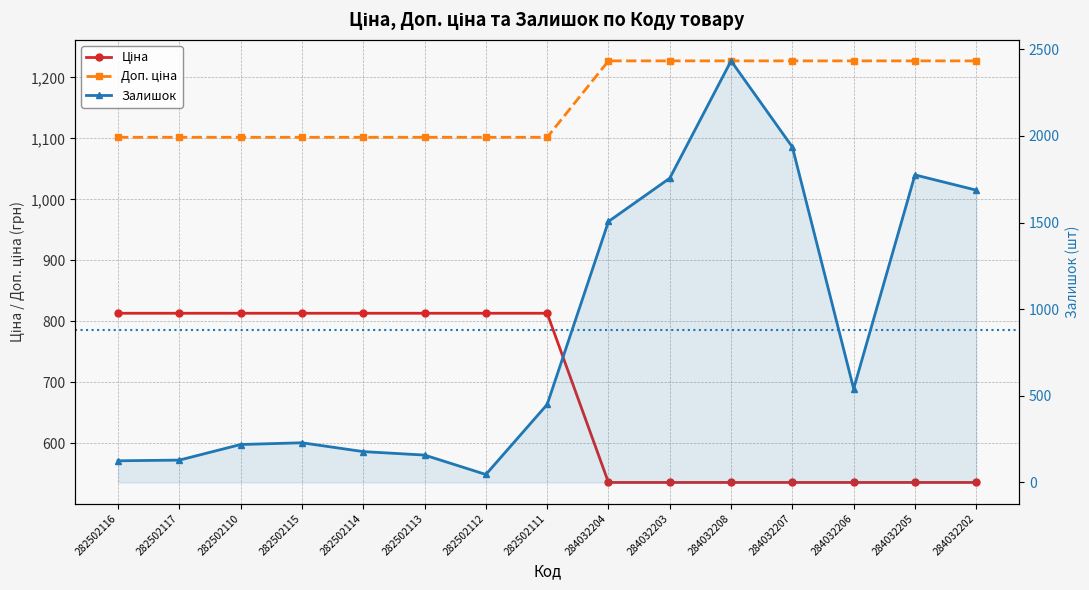

Is it true that Ціна equals 535.4 at 284032204?

True